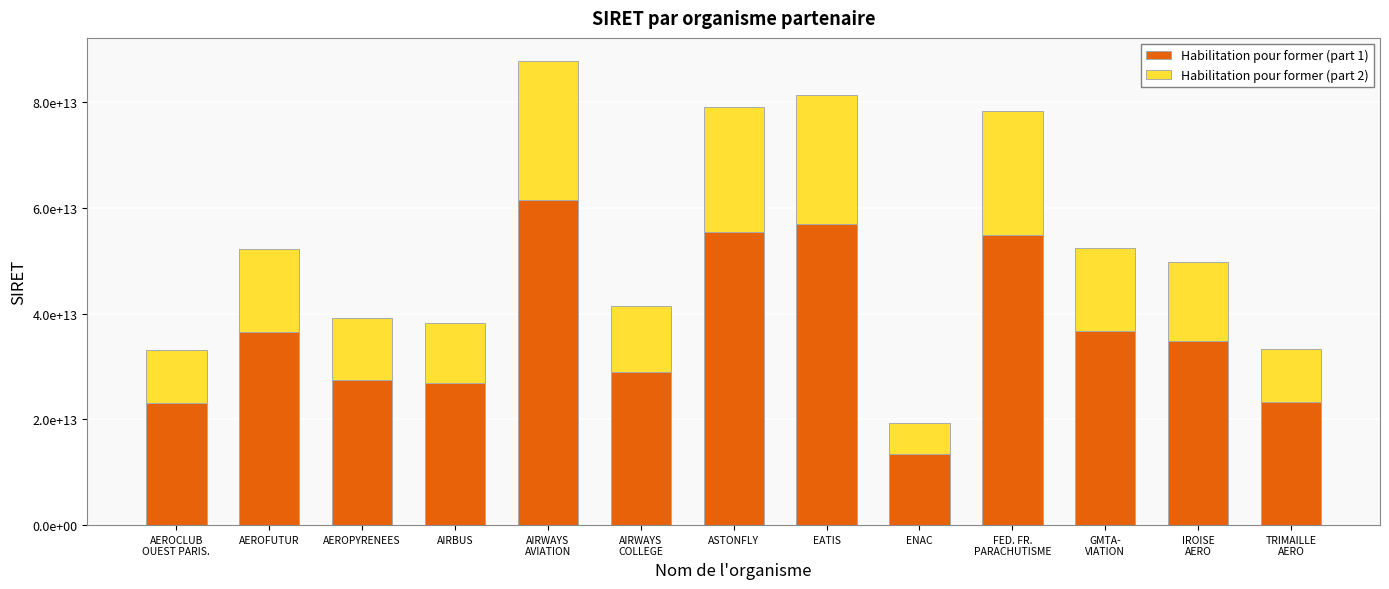

At which category is the sum across all series the highest?

AIRWAYS
AVIATION